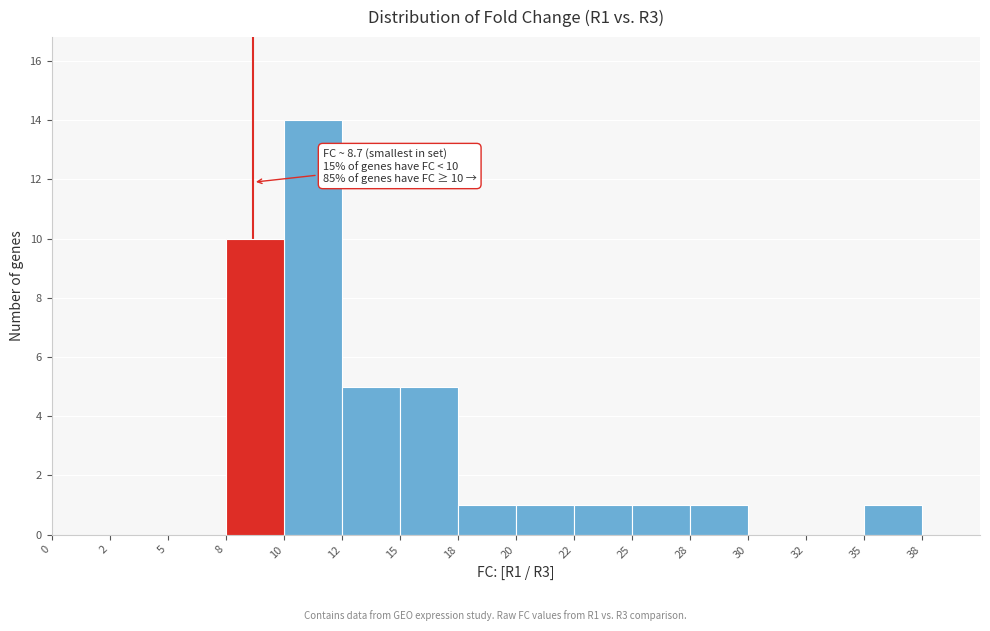

Reading left to right, what are all the values shown in this chart?

0=0	2=0	5=0	8=10	10=14	12=5	15=5	18=1	20=1	22=1	25=1	28=1	30=0	32=0	35=1